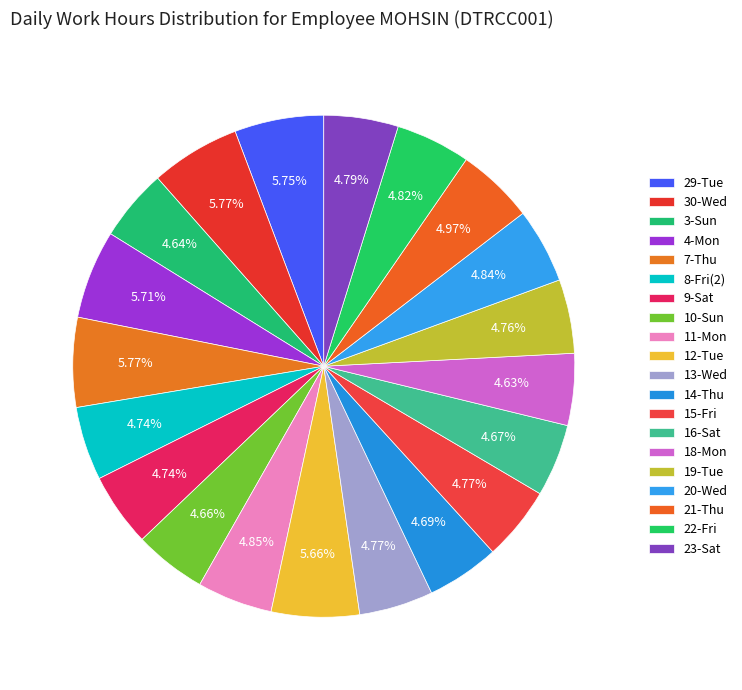

To the nearest percent, what is the difference between the 30-Wed and 11-Mon slice percentages?

1%